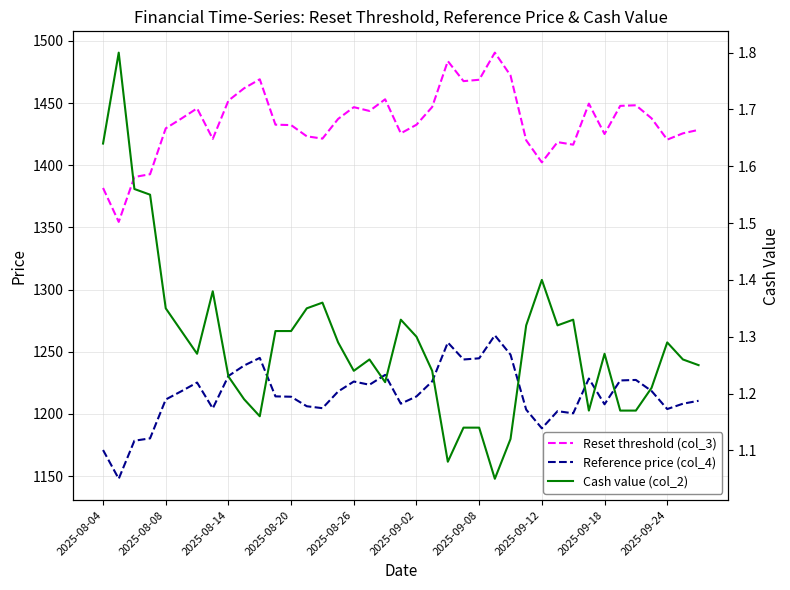

In Reference price (col_4), how many points are lower than both neighbors (excluding endpoints)?

10